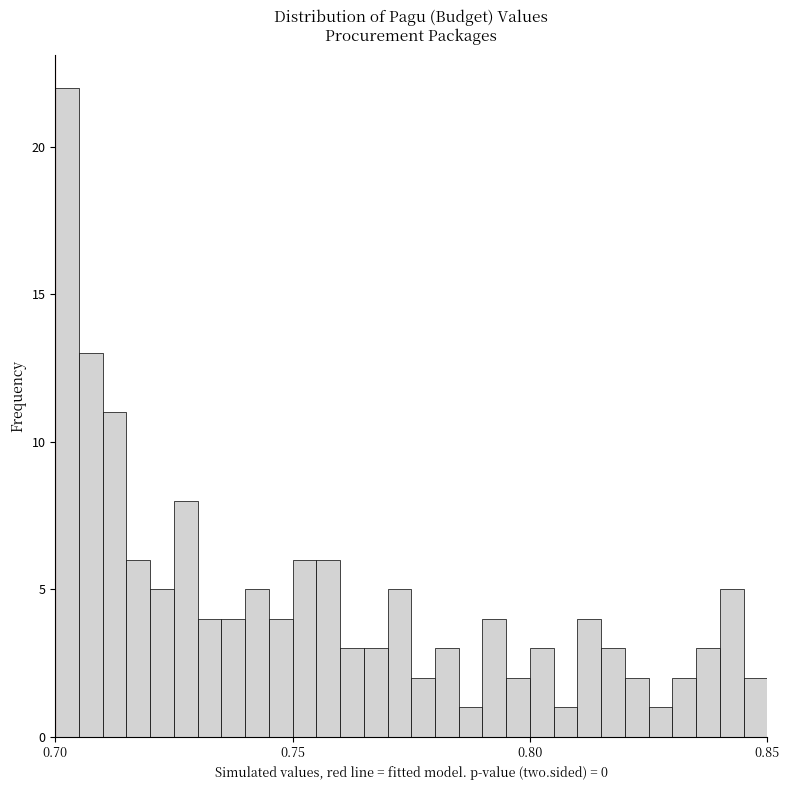

Read against the x-axis, roughly where is the centre of the tallest bar?

0.705